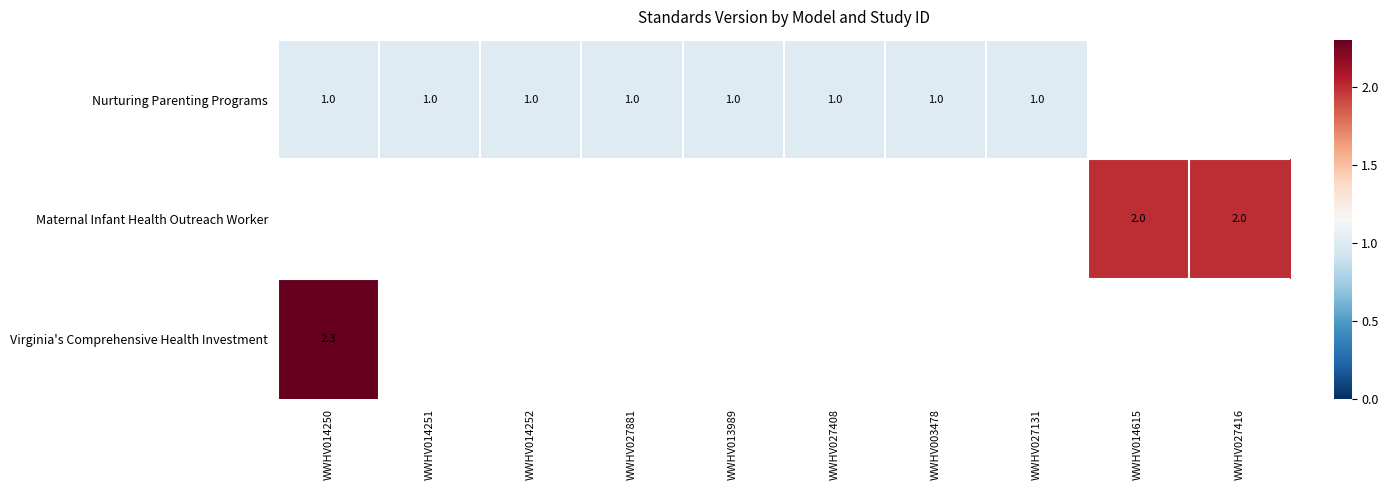

What is the sum of the Nurturing Parenting Programs values at WWHV027408 and WWHV014252?

2.0